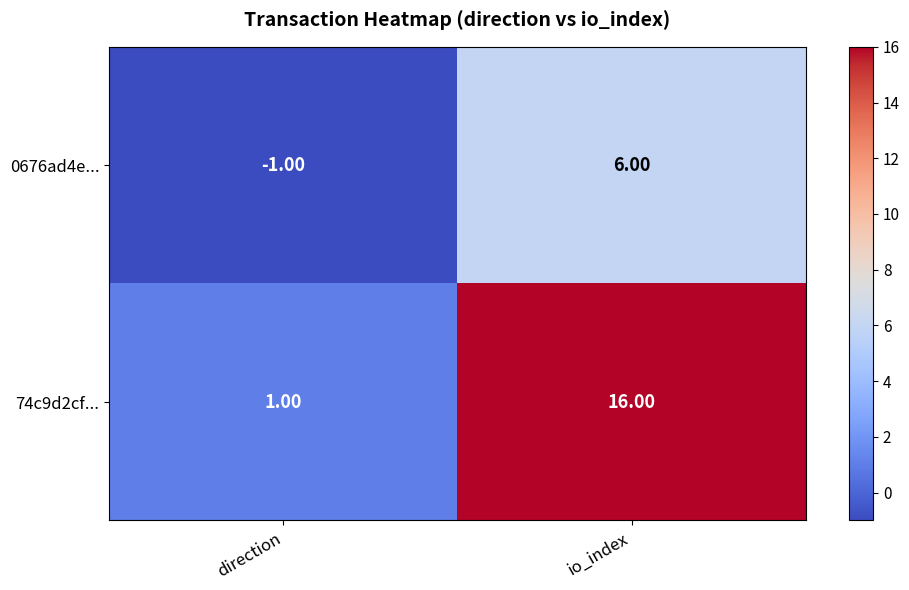

At which label is 0676ad4e... closest to 2?

direction